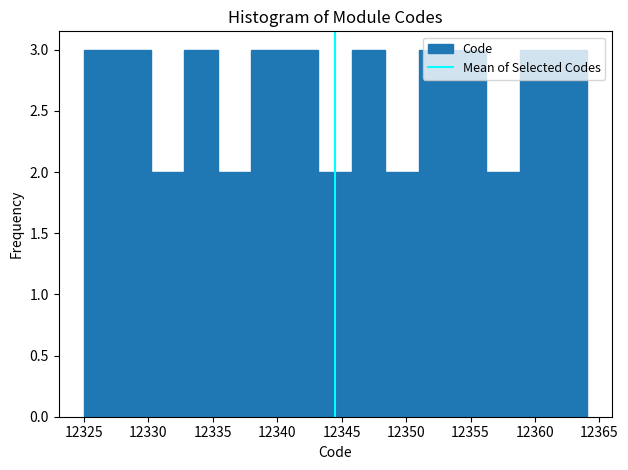

Reading left to right, list every bar in this chart as the range it spans on the x-axis followed by its height. Neither the bar edges nor the heights are printed on the chart, so give them approximately, as read against the axes.

12325.0 to 12327.6: 3
12327.6 to 12330.2: 3
12330.2 to 12332.8: 2
12332.8 to 12335.4: 3
12335.4 to 12338.0: 2
12338.0 to 12340.6: 3
12340.6 to 12343.2: 3
12343.2 to 12345.8: 2
12345.8 to 12348.4: 3
12348.4 to 12351.0: 2
12351.0 to 12353.6: 3
12353.6 to 12356.2: 3
12356.2 to 12358.8: 2
12358.8 to 12361.4: 3
12361.4 to 12364.0: 3